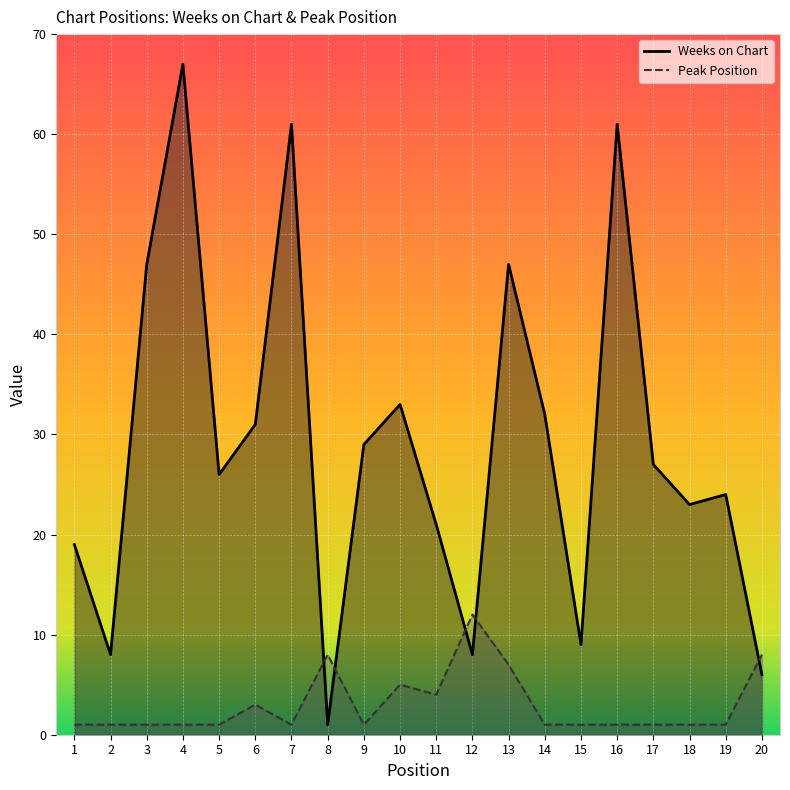

What are all the series names shown in the legend?

Weeks on Chart, Peak Position